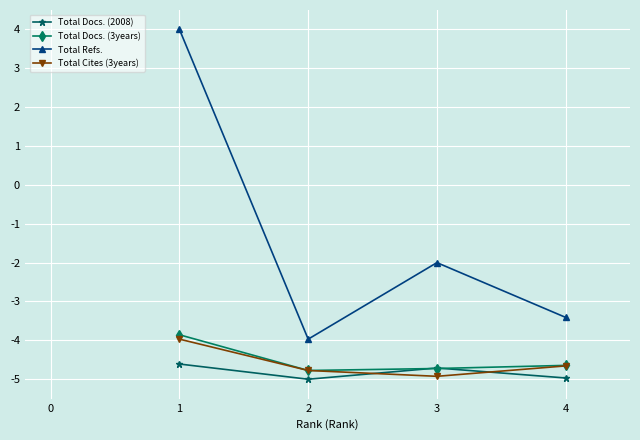

What is the value of the Total Docs. (2008) point at the 4th from the left?

-5.0